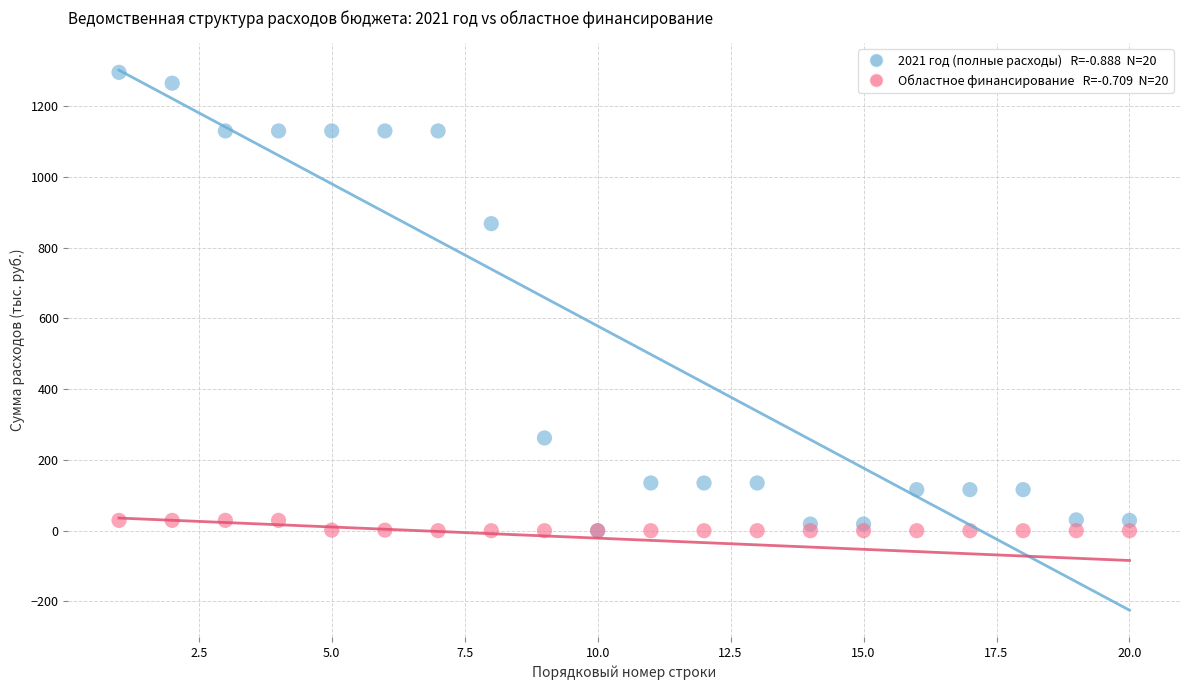

Across all series, what Y value is closest to 647?

868.0